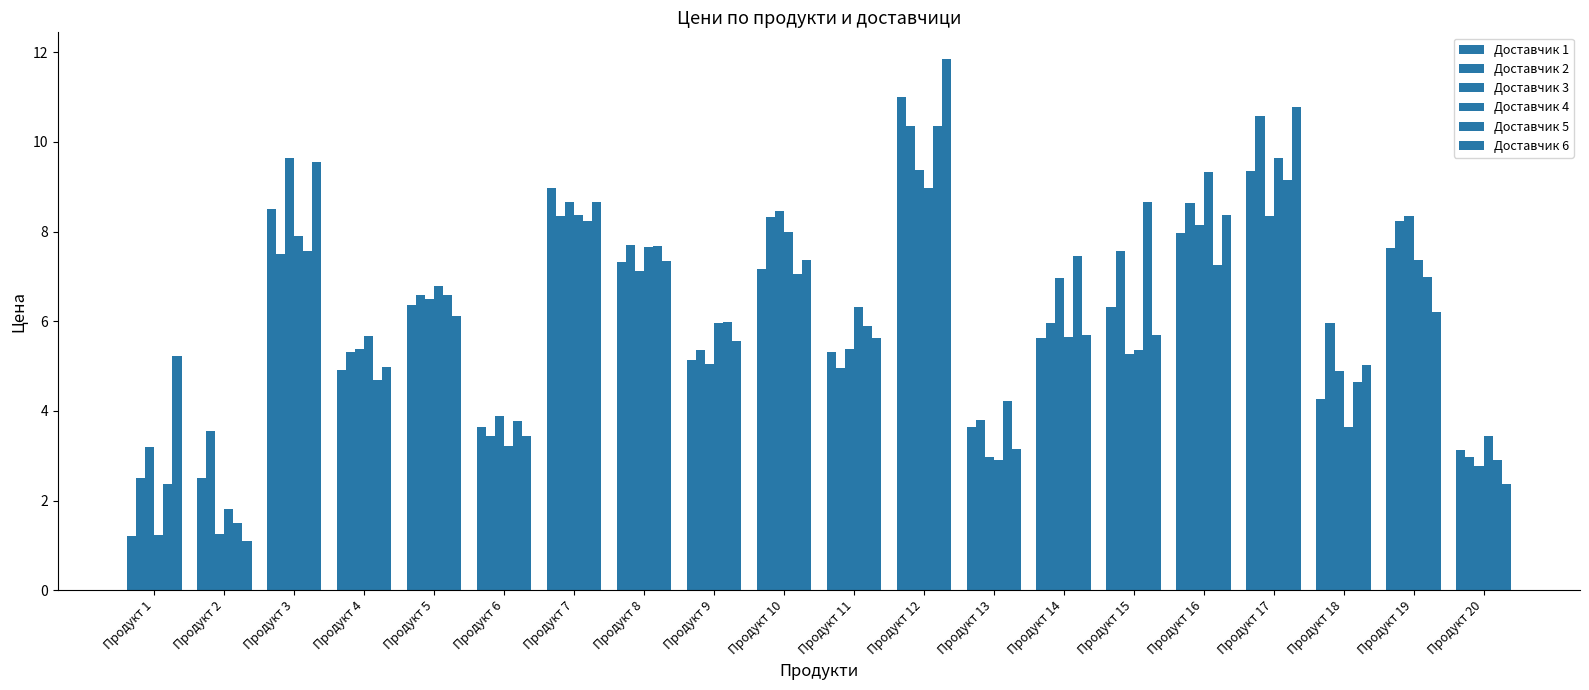

The value of Доставчик 2 at Продукт 20 is 3.0. True or false?

True